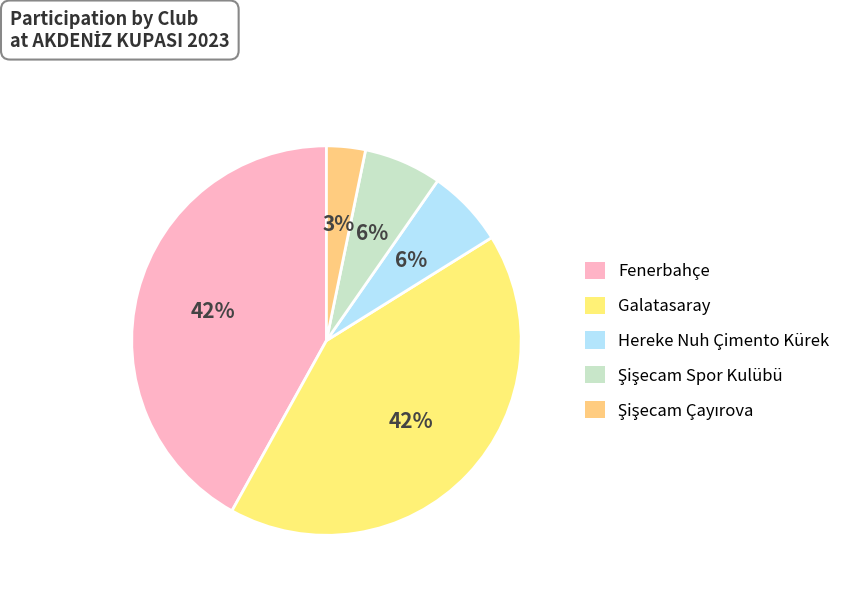

Which category has the smallest portion of the pie?

Şişecam Çayırova